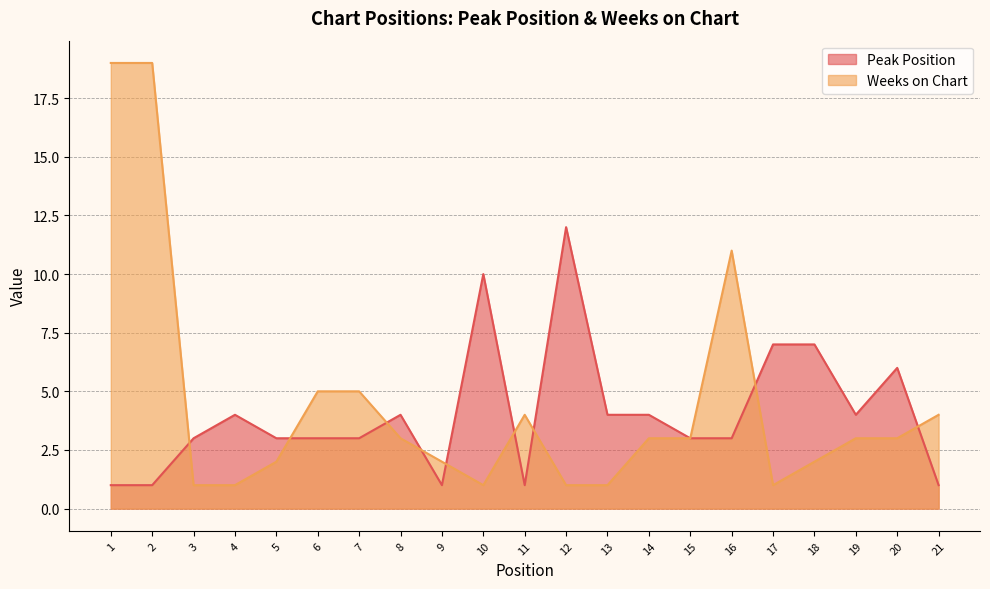

What are all the series names shown in the legend?

Peak Position, Weeks on Chart